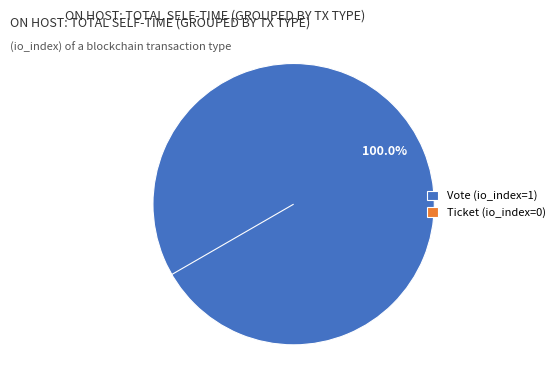

How many slices are in this pie chart?

2